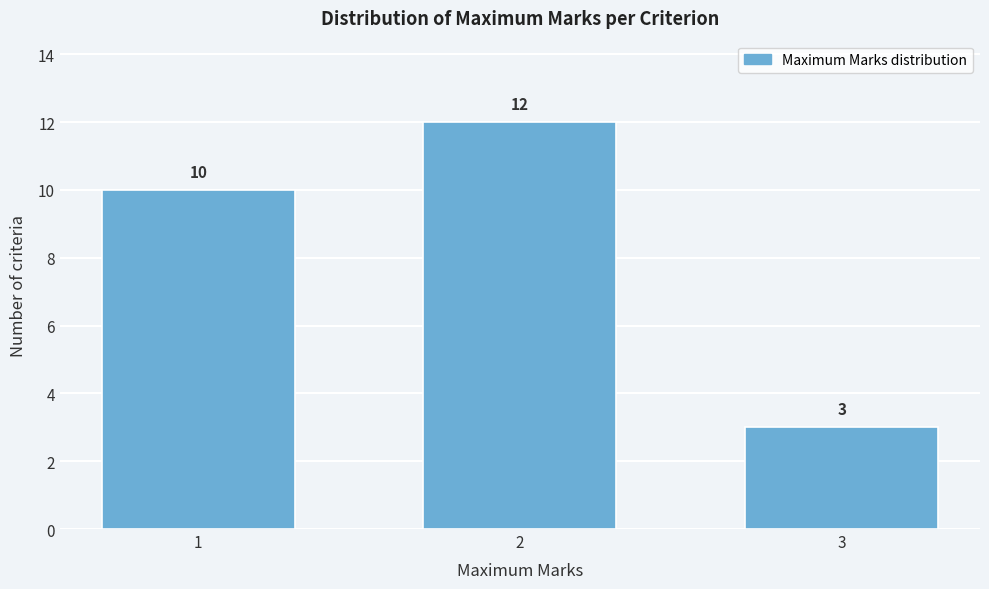

Reading left to right, what are all the values shown in this chart?

10	12	3